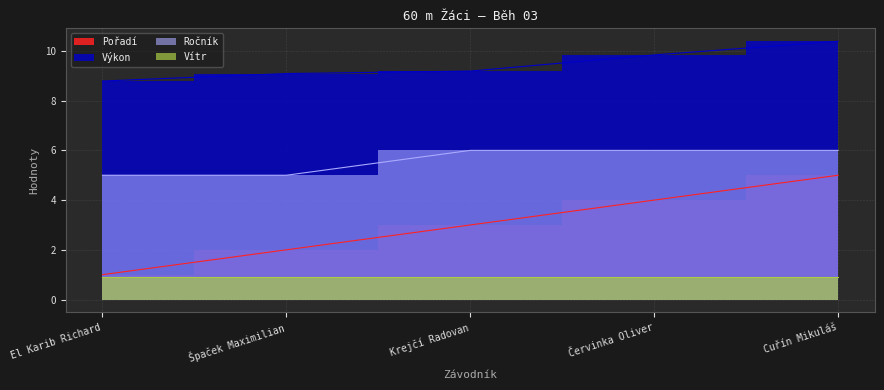

At which label does Pořadí reach its peak?

Cuřín Mikuláš